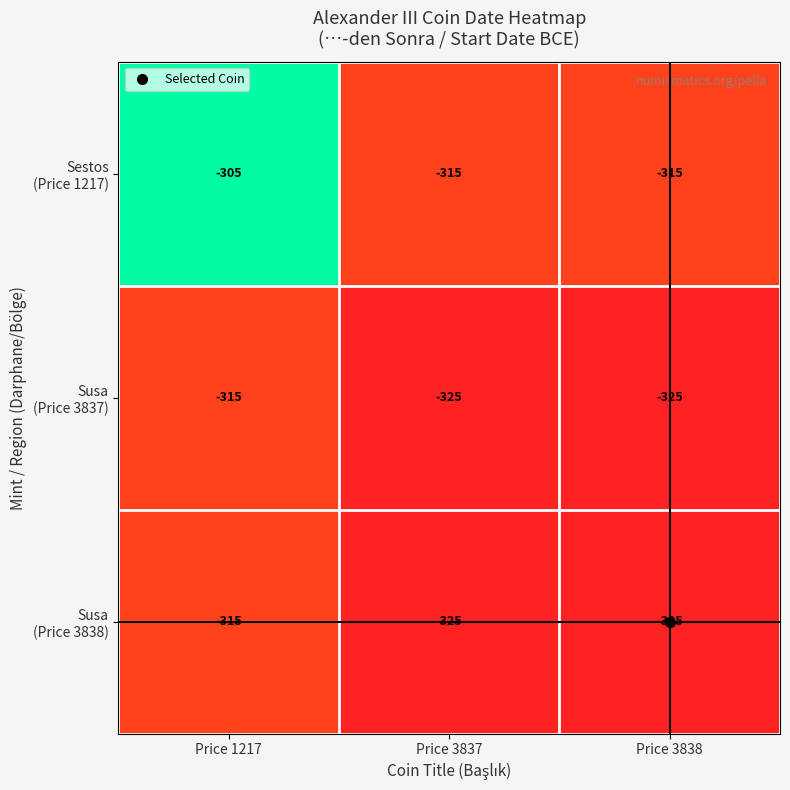

At which category is the sum across all series the highest?

Price 1217